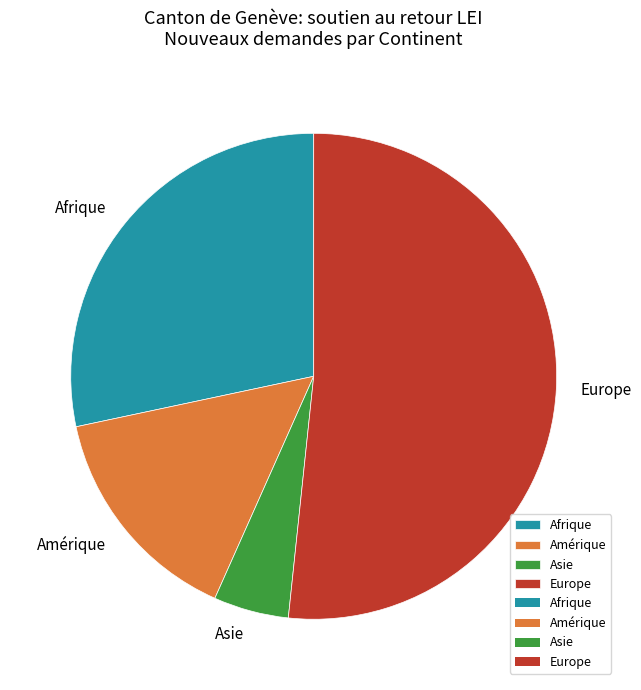

Do Europe and Amérique together represent more than half of the pie?

Yes